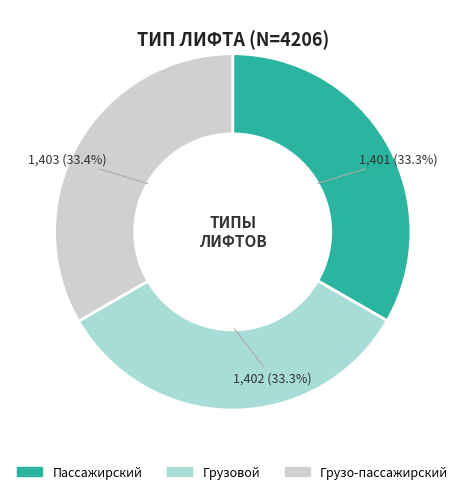

How much of the chart is everything except Грузо-пассажирский?

66.6%